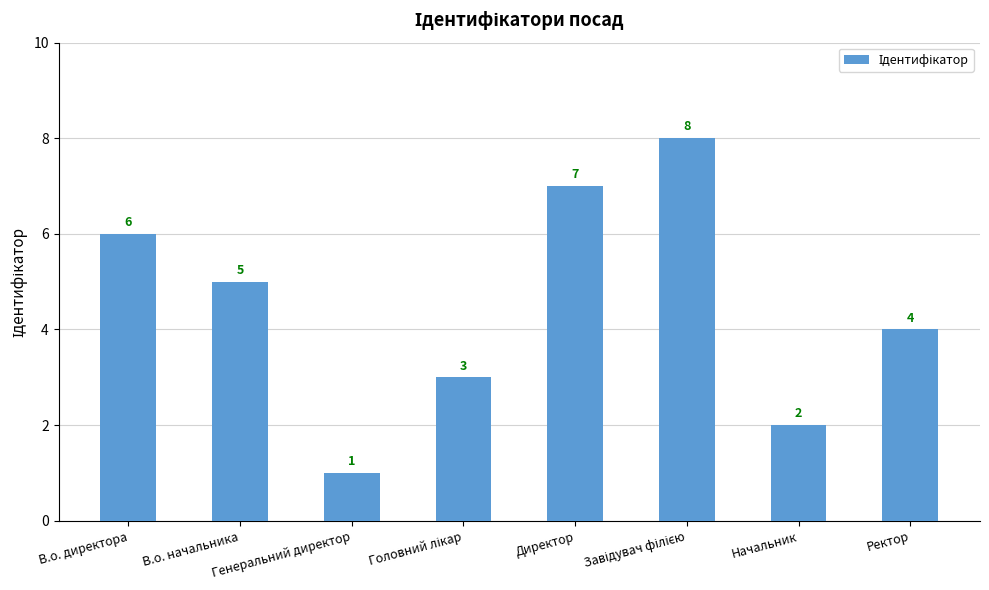

What is the label of the 8th bar from the left?

Ректор